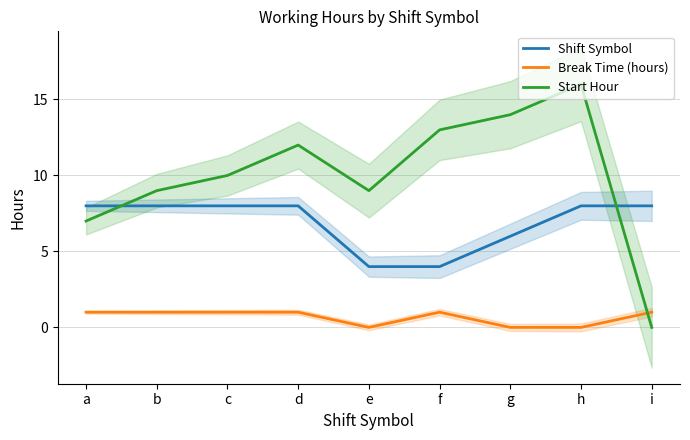

What is the average value of the Break Time (hours) series?

0.7